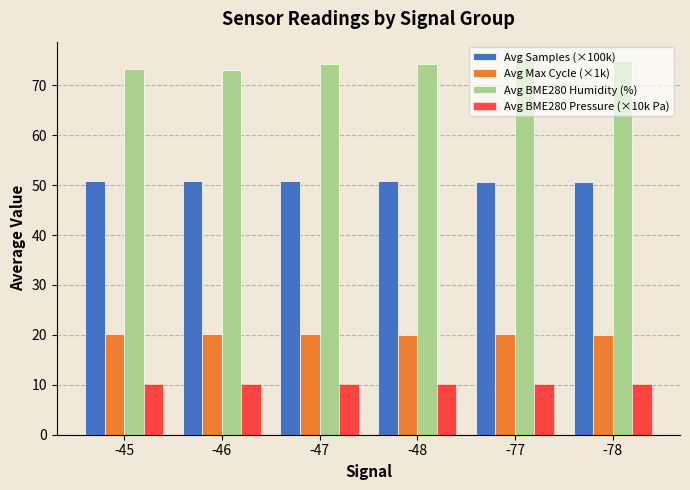

At how many categories does at least one series exceed 28?

6